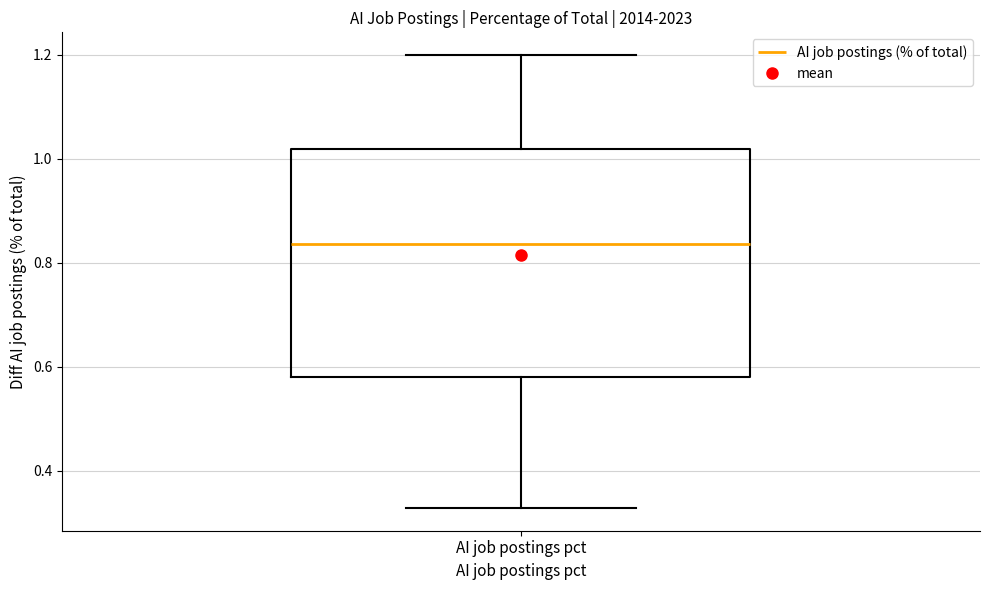

Transcribe this box plot: give where the median line is, the range the box spans, and where the two whiskers end, as read against the y-axis. The values are not printed on the chart, so give them approximately, as read against the axis.

median 0.84, box 0.58 to 1.02, whiskers 0.32 to 1.20